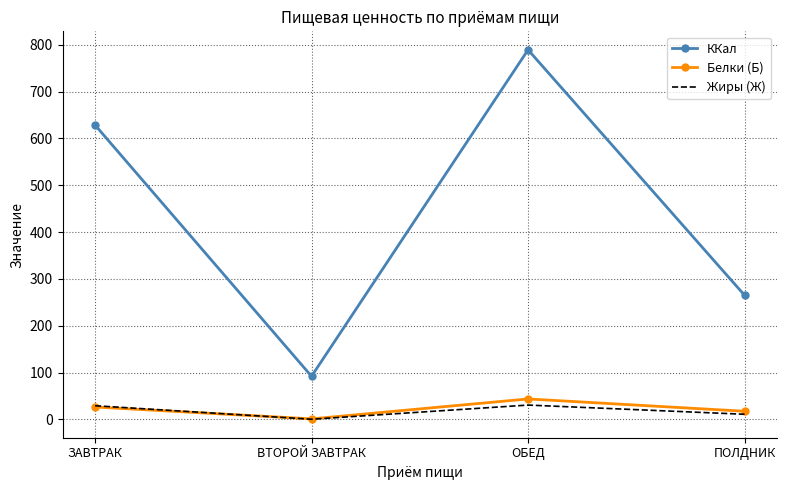

True or false: ККал and Жиры (Ж) intersect in this chart.

False